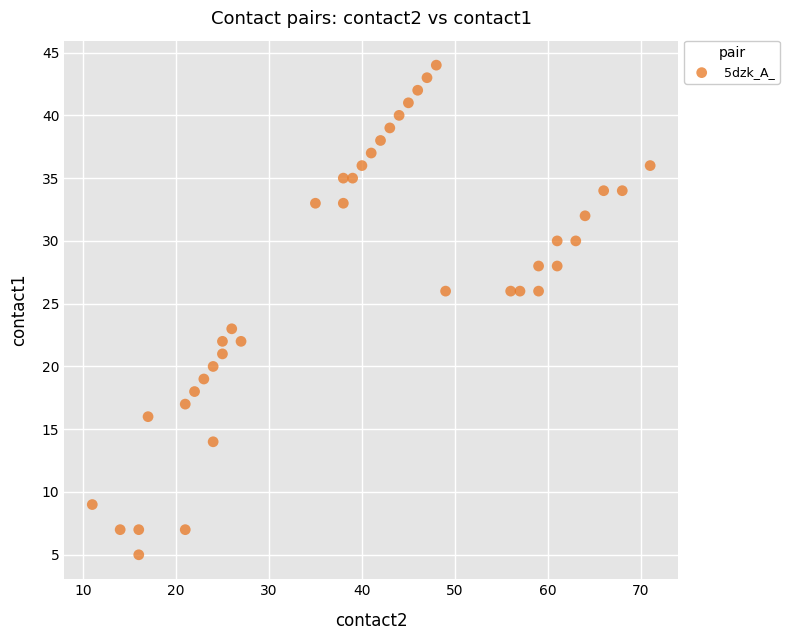

What is the range of X values (max minus min)?

60